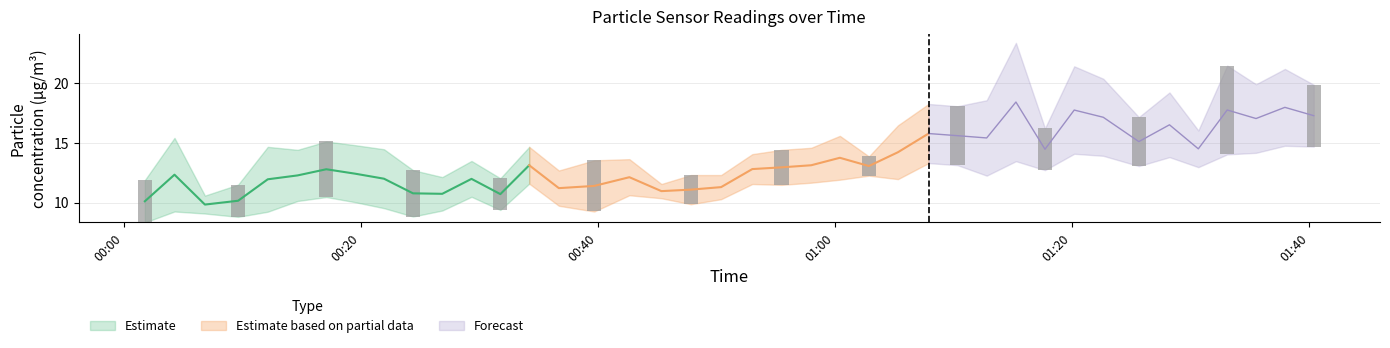

At which category is the sum across all series the highest?

2021/08/02 01:15:16